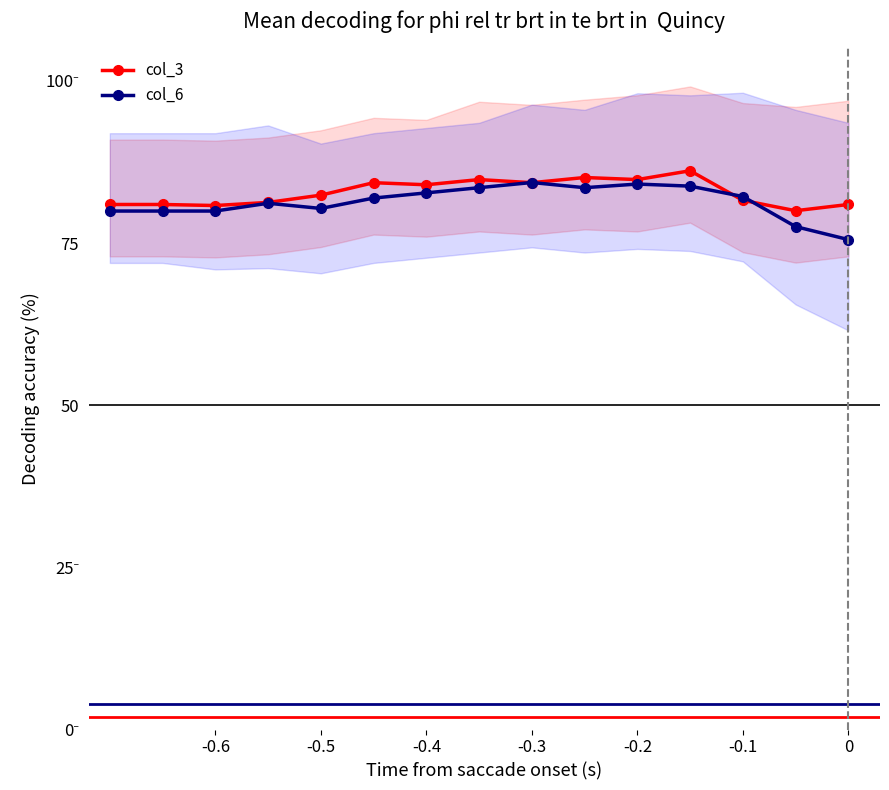

Is it true that col_6 equals 52.6 at -0.3?

False